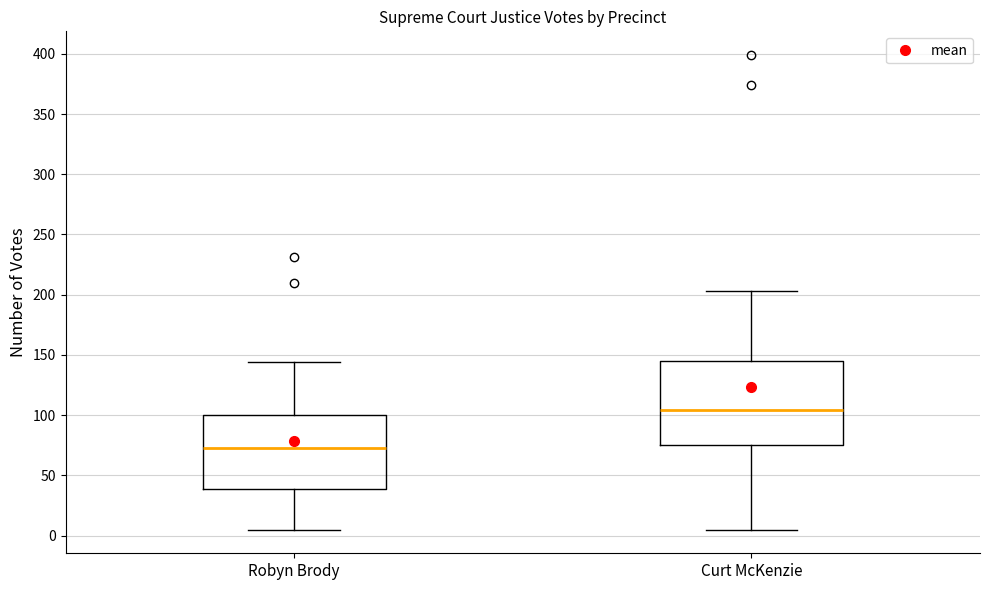

Reading left to right, transcribe this box plot: for each box, give where its median line is, the range the box spans, and where its two whiskers end, as read against the y-axis. The values are not printed on the chart, so give them approximately, as read against the axis.

Robyn Brody: median 75, box 40 to 100, whiskers 5 to 145
Curt McKenzie: median 105, box 75 to 145, whiskers 5 to 205